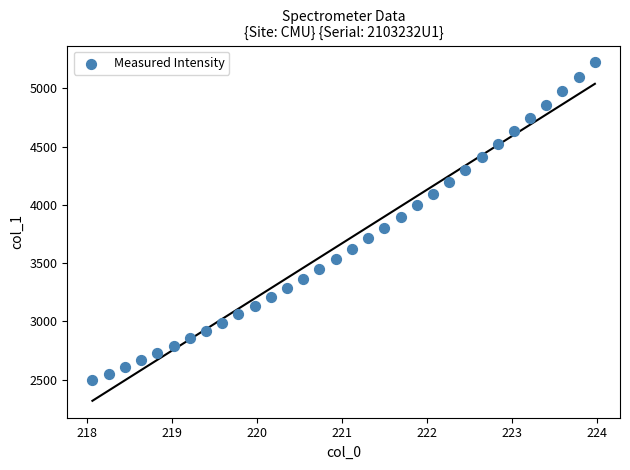

What is the range of Y values (max minus min)?

2722.6